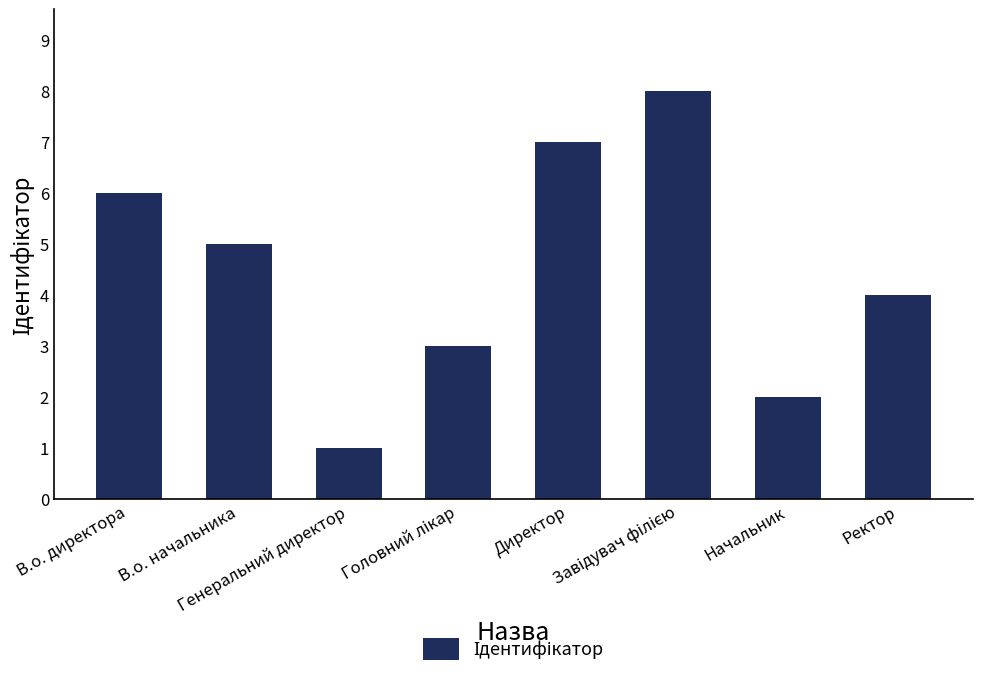

What is the maximum value shown in the chart?

8